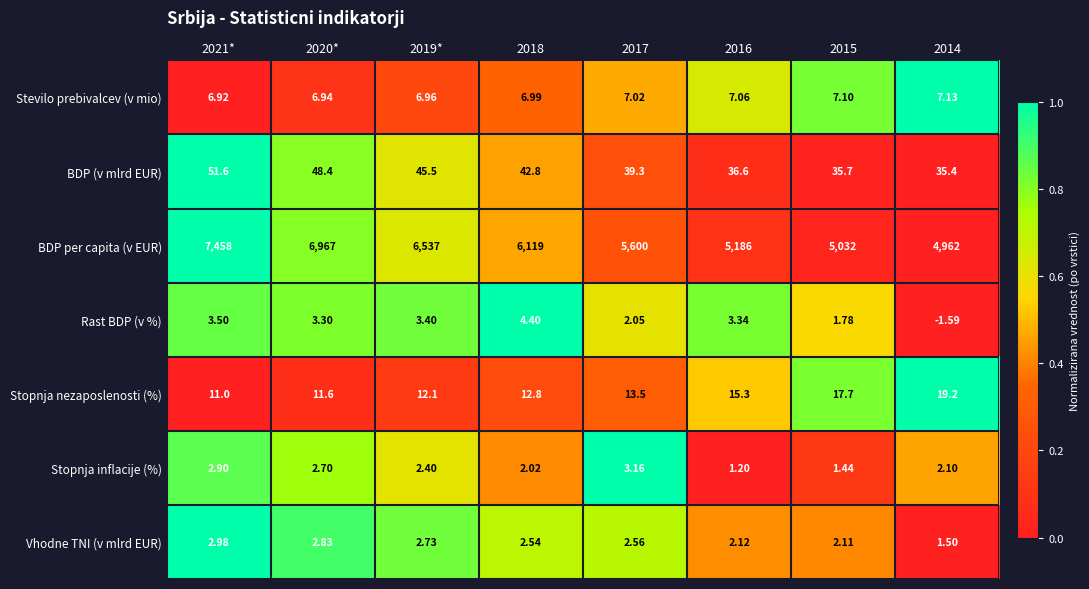

Which series has the largest total across all categories?

BDP per capita (v EUR)